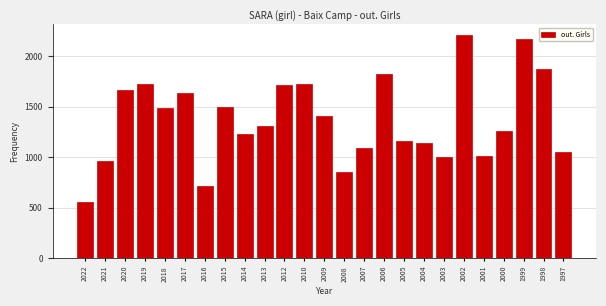

What is the smallest value displayed?

556